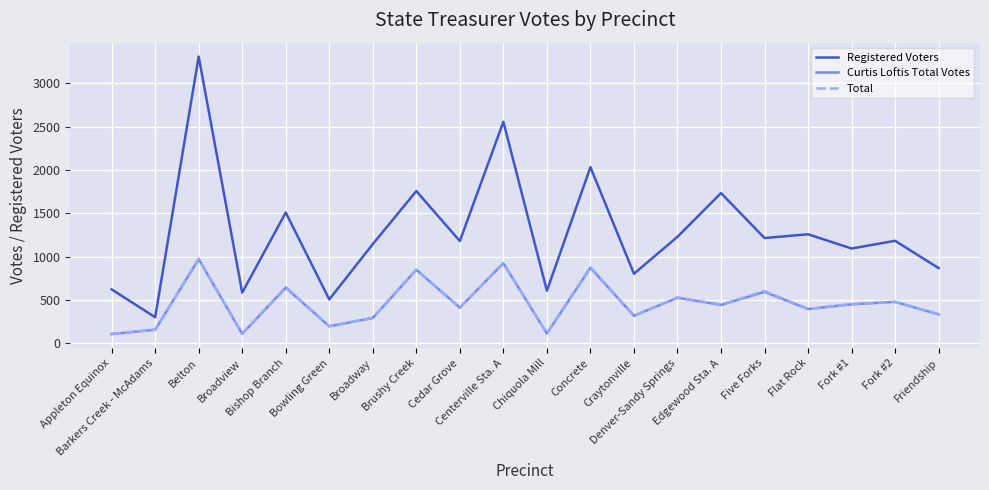

In Registered Voters, how many points are higher than both neighbors (excluding endpoints)?

8